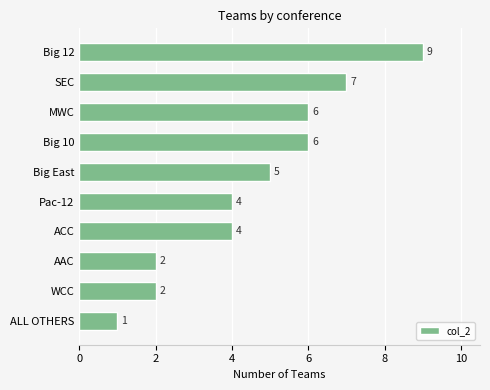

Which has a higher value, SEC or ACC?

SEC